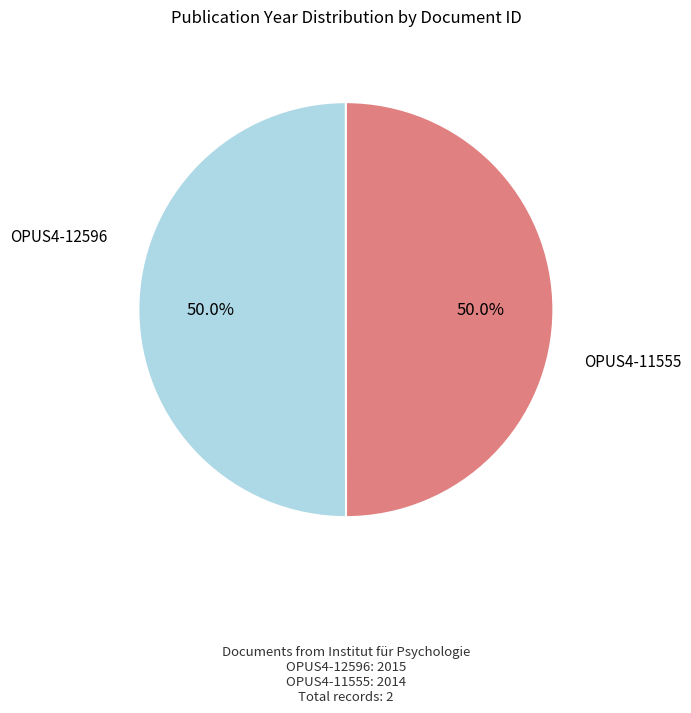

Which slice is the largest?

OPUS4-12596